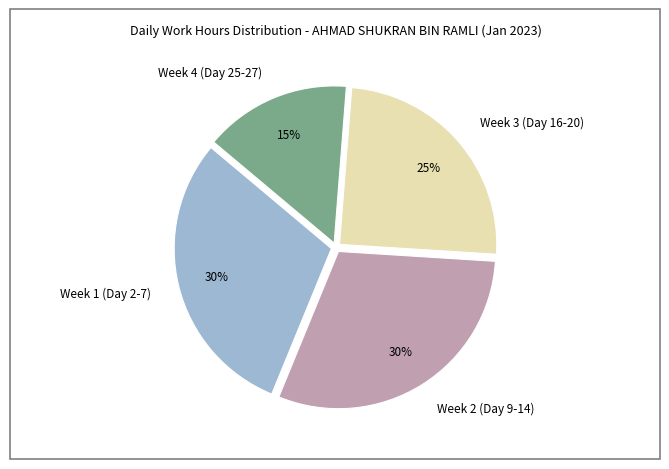

Is the sum of Week 4 (Day 25-27) and Week 2 (Day 9-14) greater than half?

No